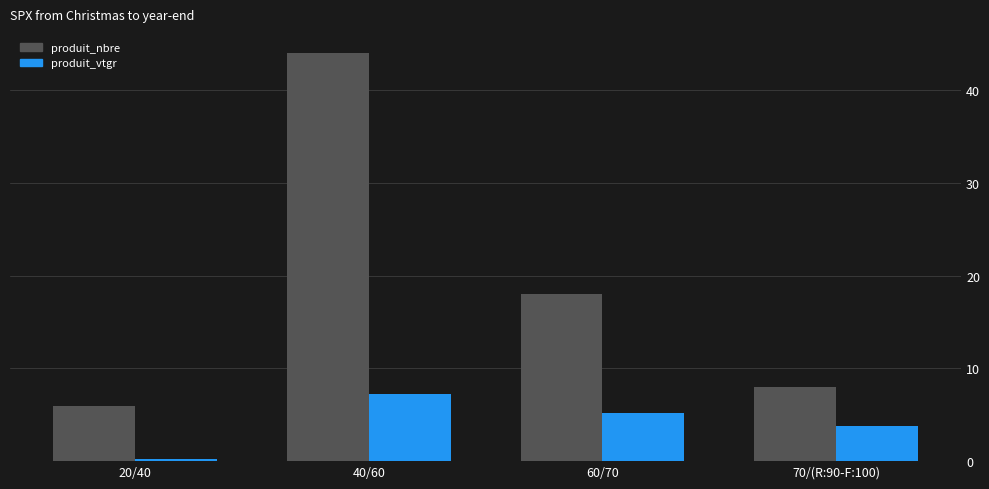

At which label does produit_vtgr reach its minimum?

20/40